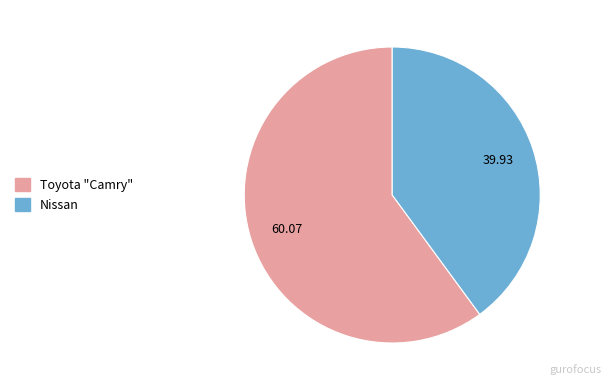

Is there any slice that represents more than half of the pie?

Yes